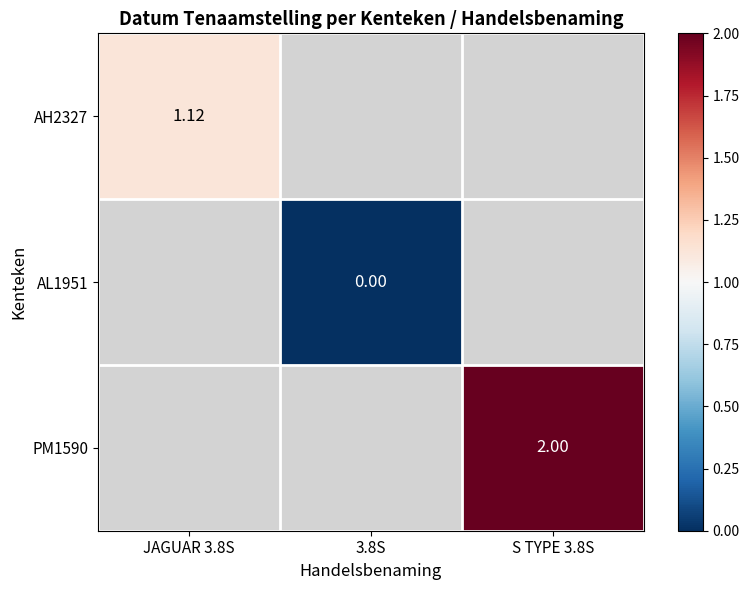

The value of PM1590 at S TYPE 3.8S is 2.7. True or false?

False